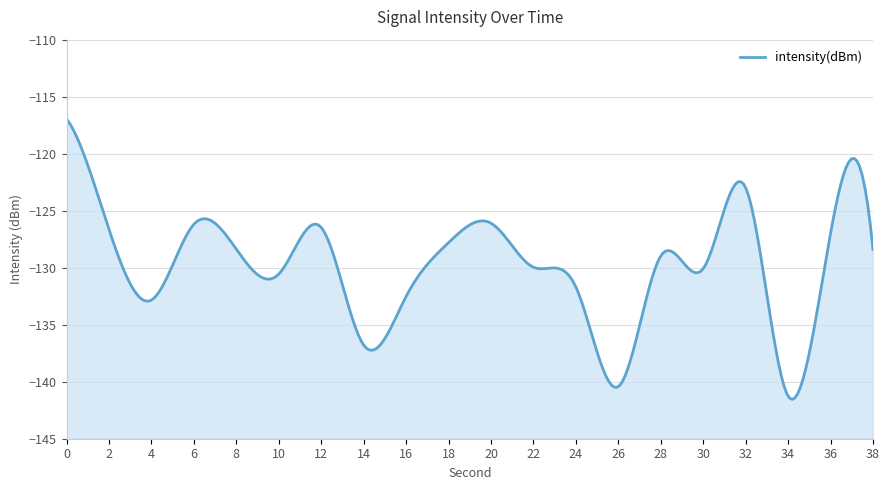

True or false: there are more than 1 points higher than both neighbors.

True